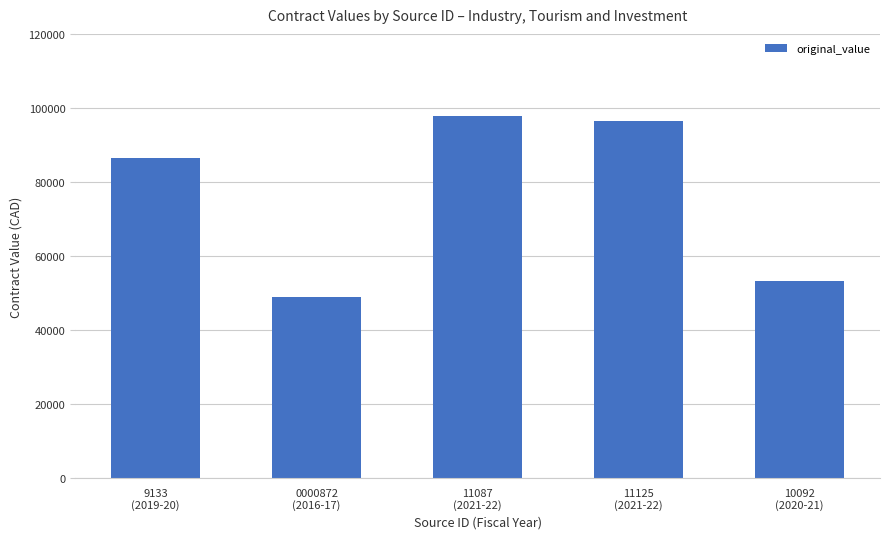

What is the smallest value displayed?

49000.0